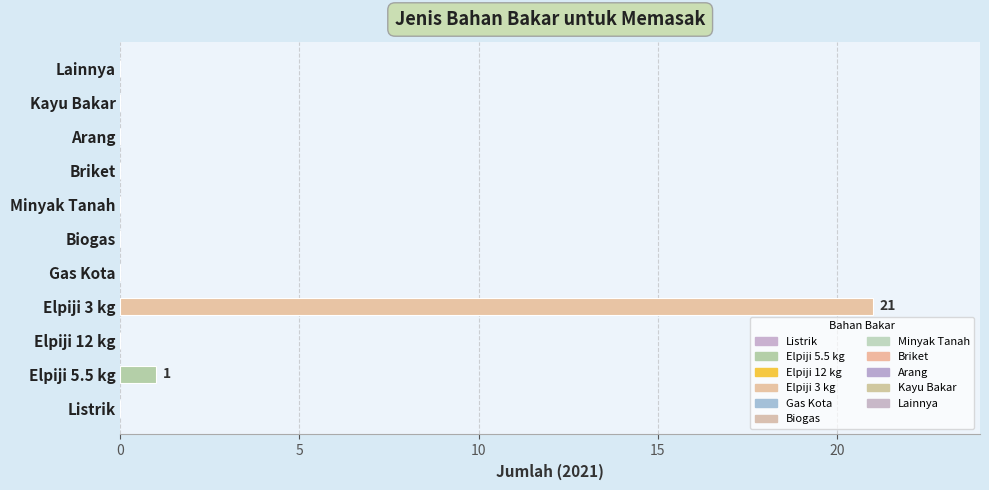

Between Gas Kota and Minyak Tanah, which is larger?

Gas Kota